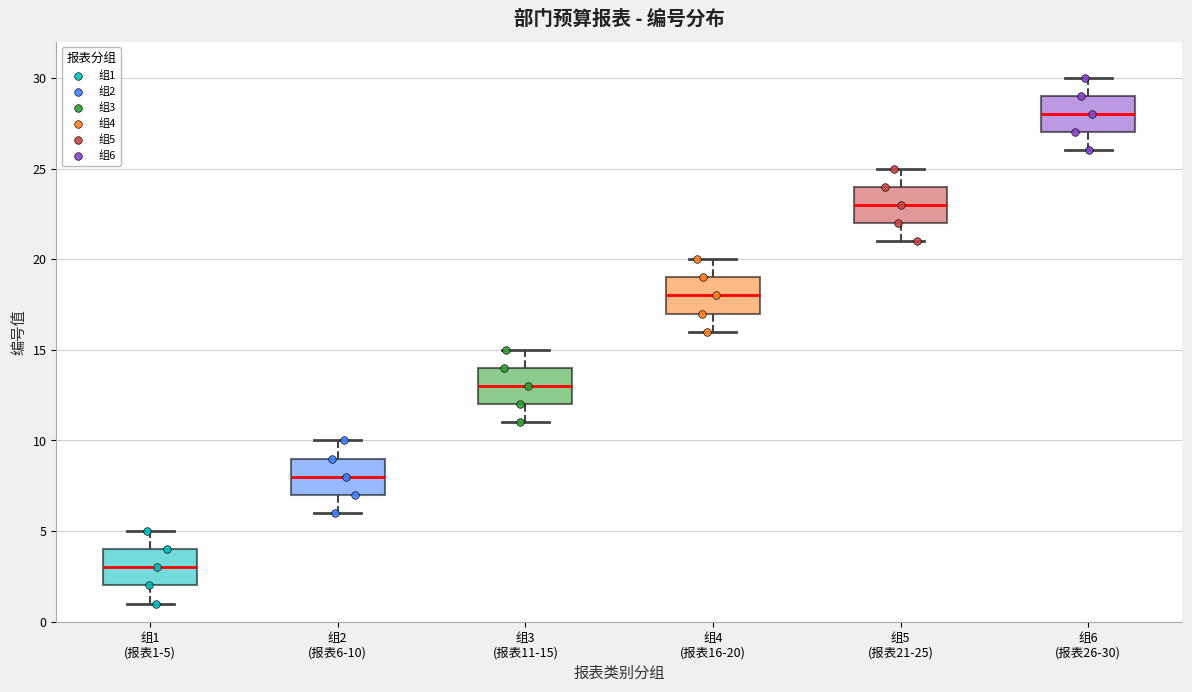

Where does the median line of the box for 组1 (报表1-5) sit on the y-axis? The values are not printed on the chart, so give them approximately, as read against the axis.

3